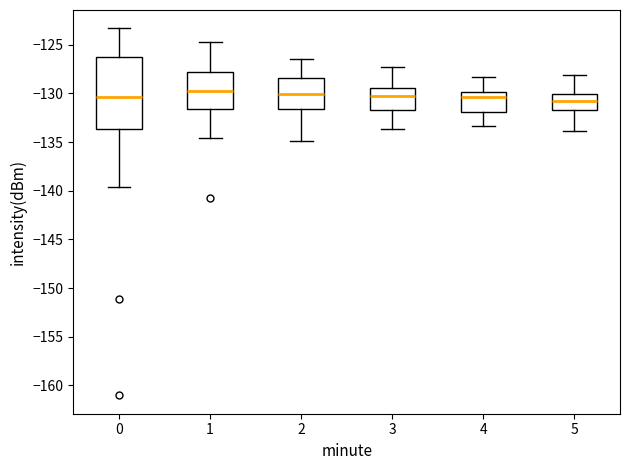

Which box is the tallest, from its lower edge to its upper edge?

0